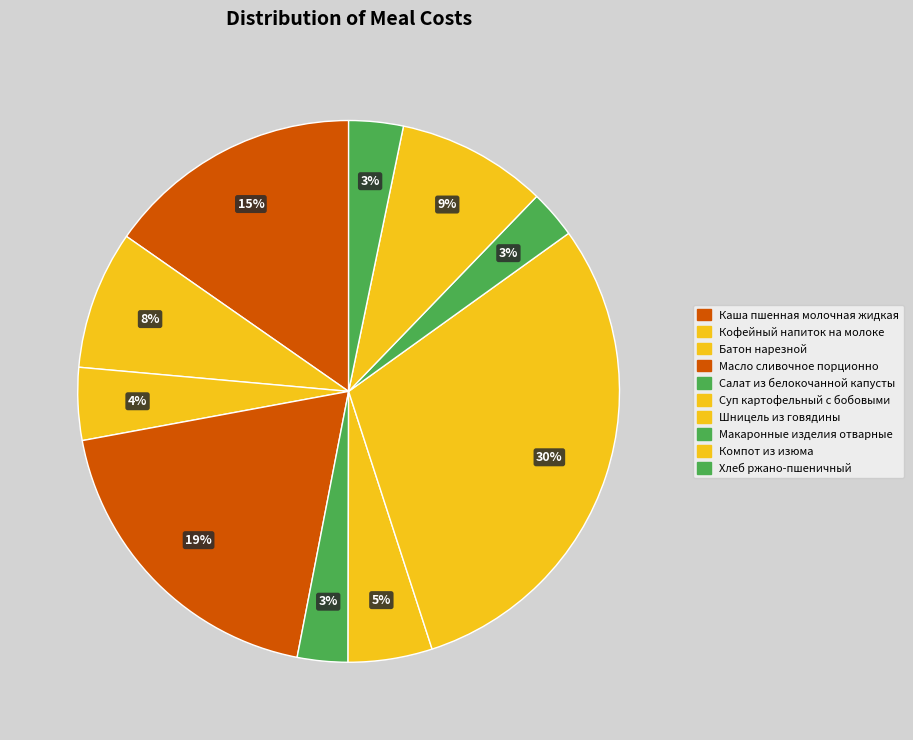

What portion of the pie excludes Кофейный напиток на молоке?

91.7%